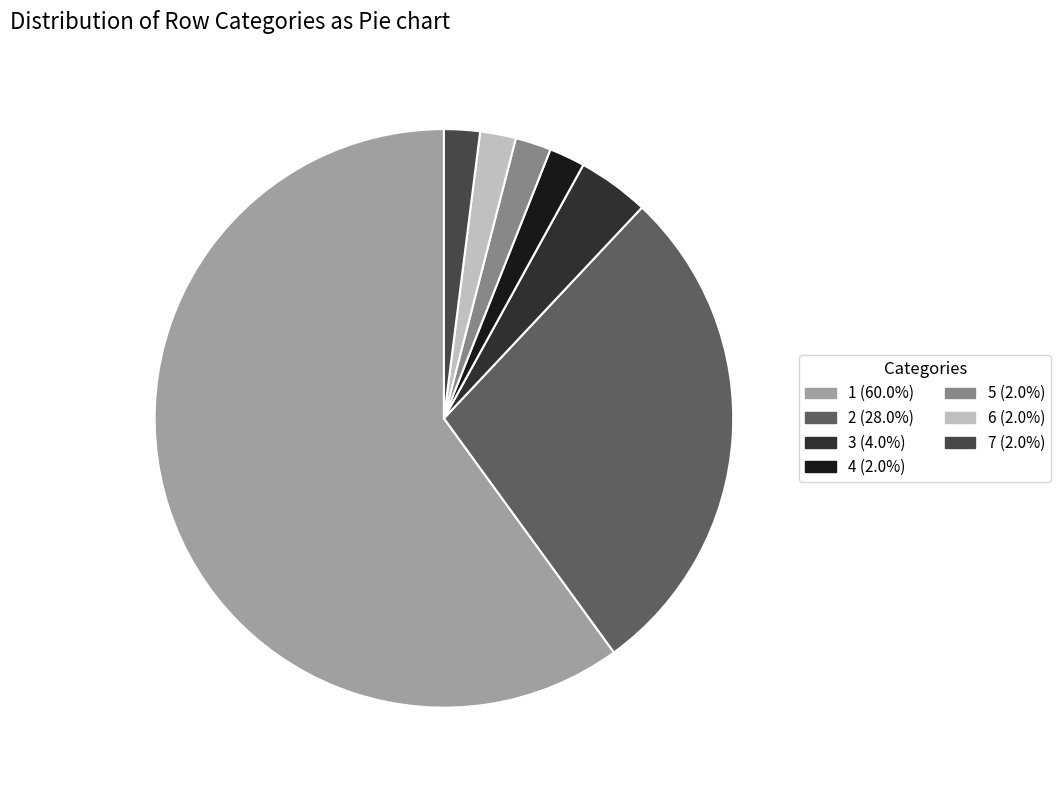

Combined, do 3 and 4 account for over 50%?

No